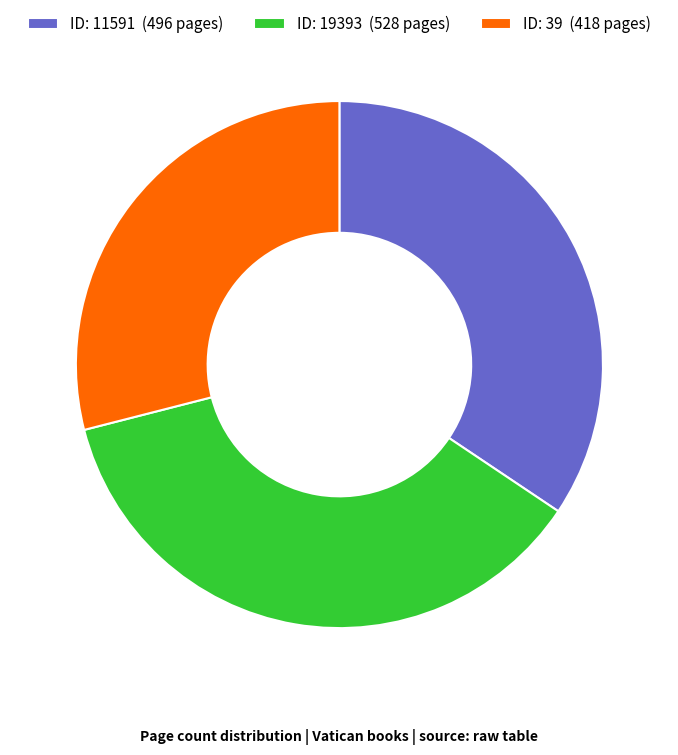

Which slice is the largest?

ID: 19393 (528 pages)